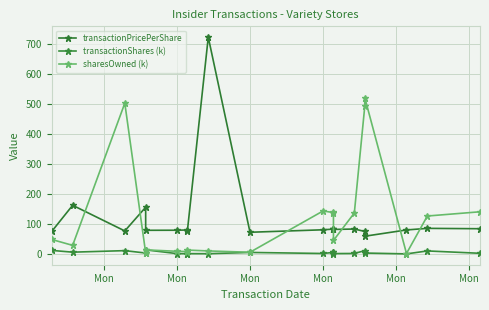

In sharesOwned (k), how many points are lower than both neighbors (excluding endpoints)?

7